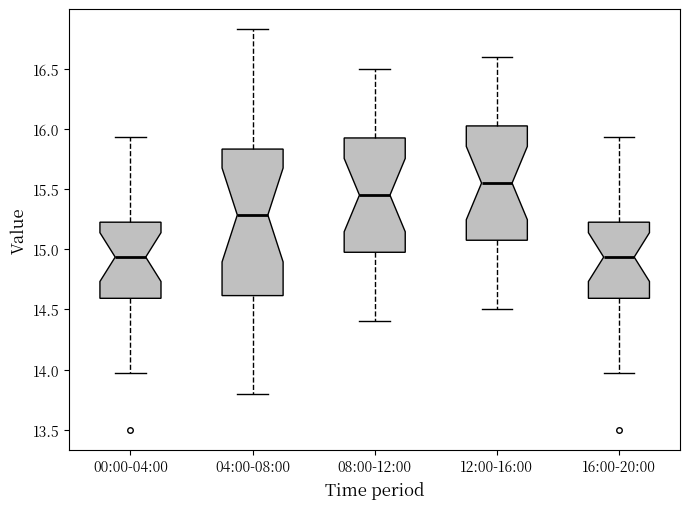

Where does the median line of the box for 04:00-08:00 sit on the y-axis? The values are not printed on the chart, so give them approximately, as read against the axis.

15.30